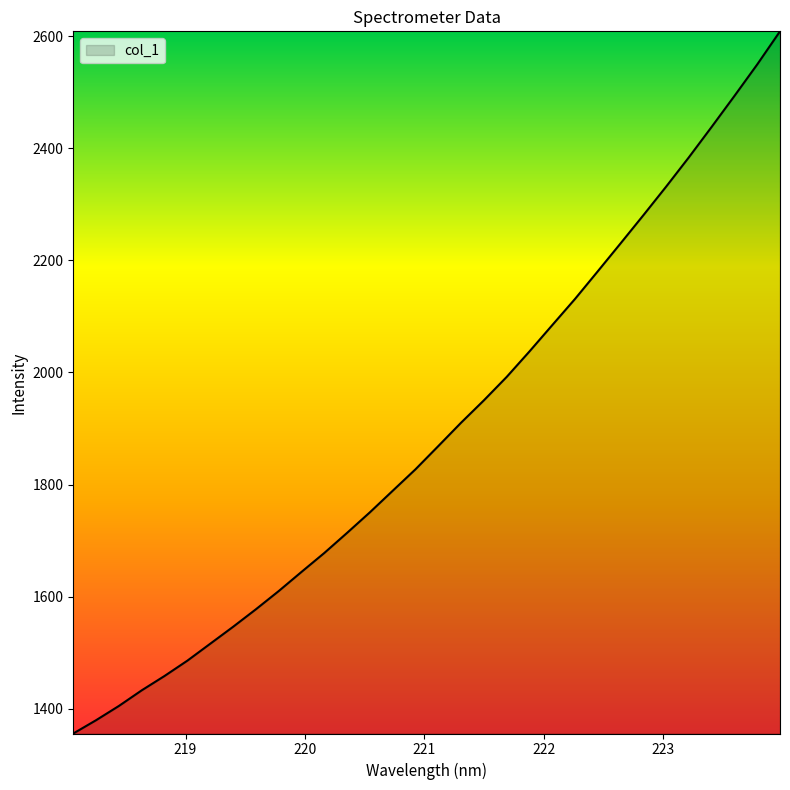

What is the difference between the maximum and minimum values?

1253.1